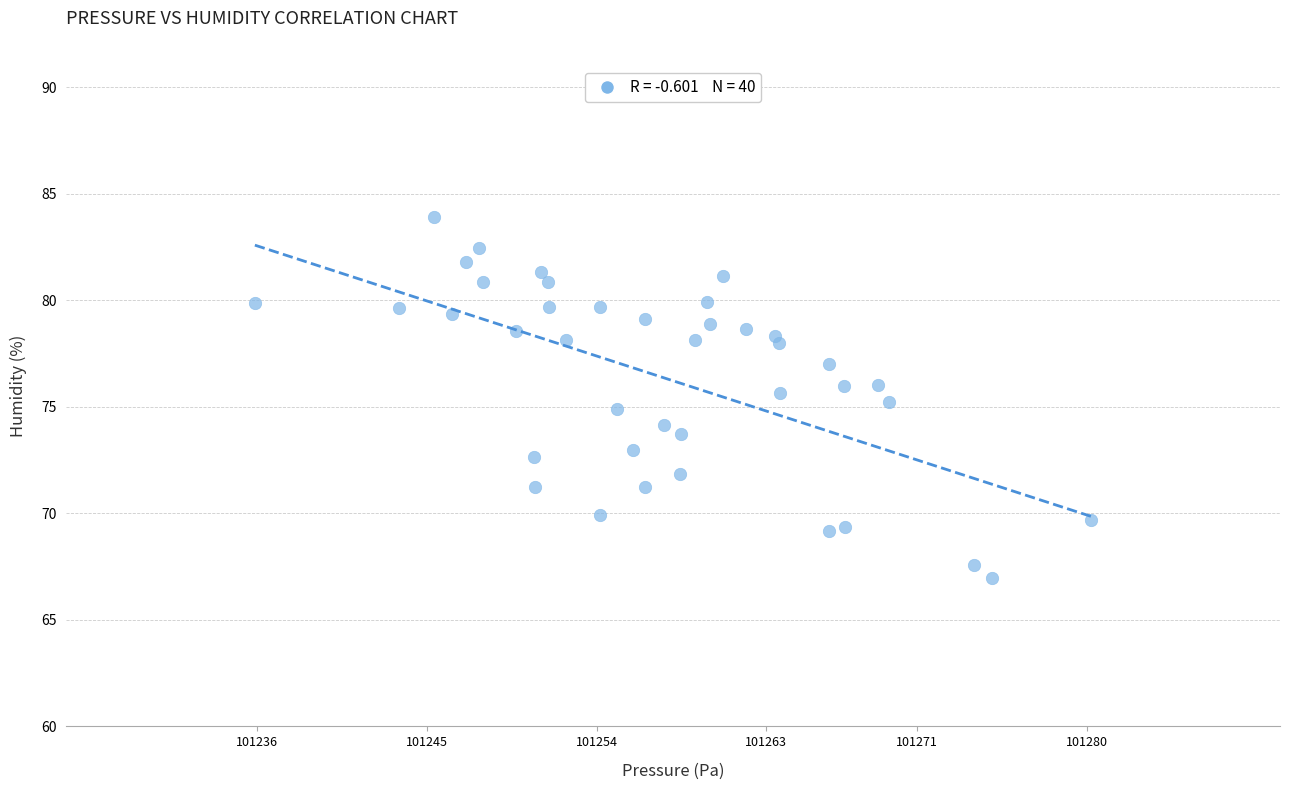

What is the range of X values (max minus min)?

44.4